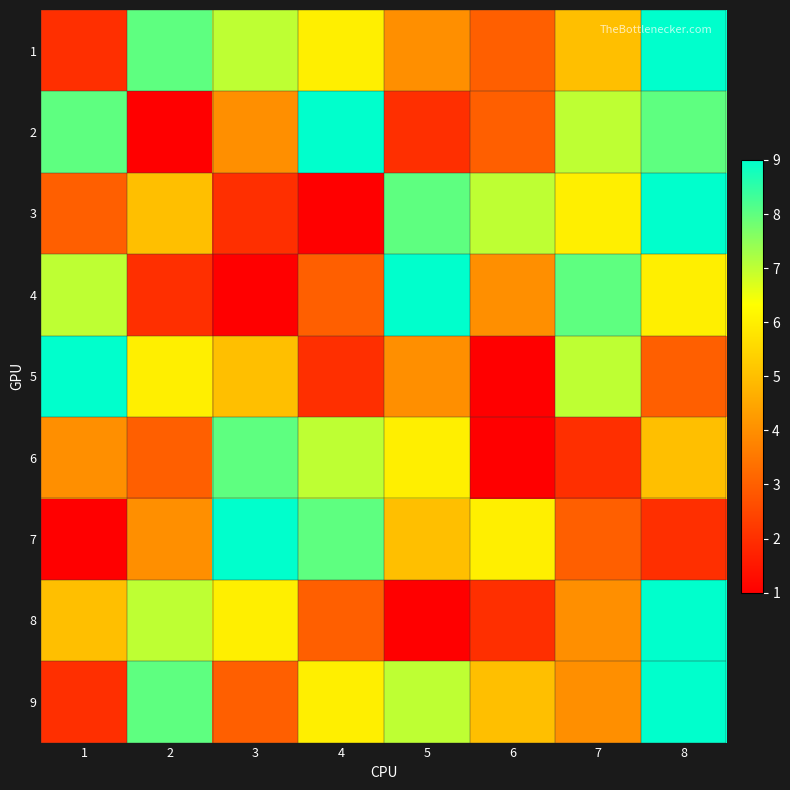

What is the average value of the 1 series?

6